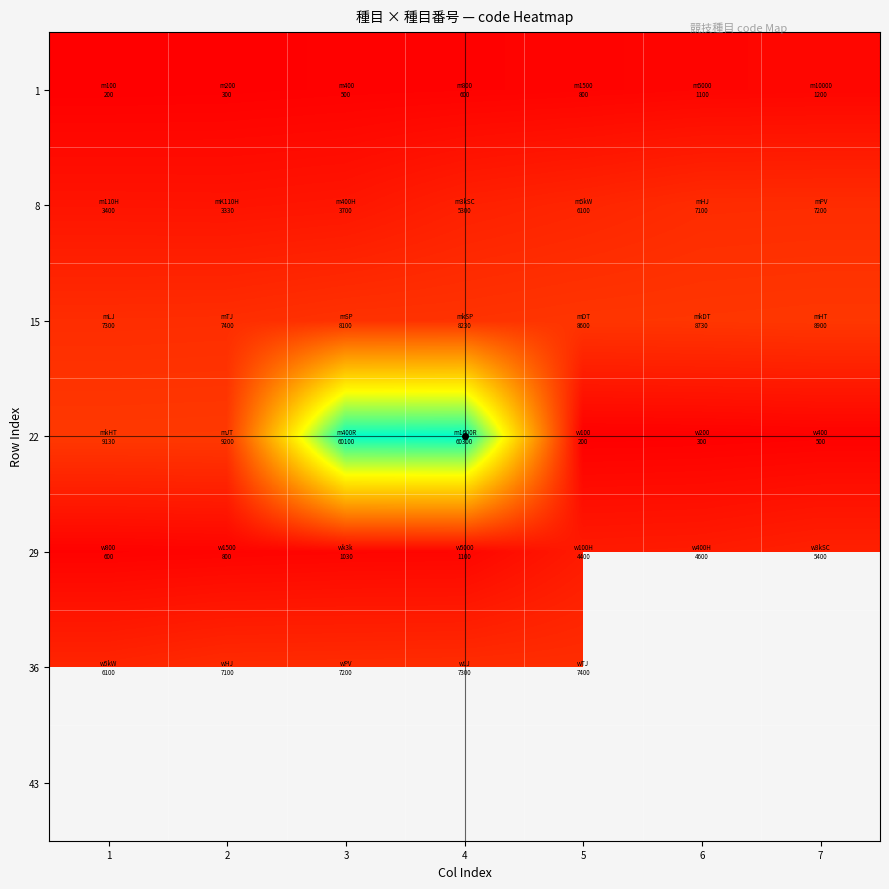

Which label corresponds to the largest value in the chart?

4